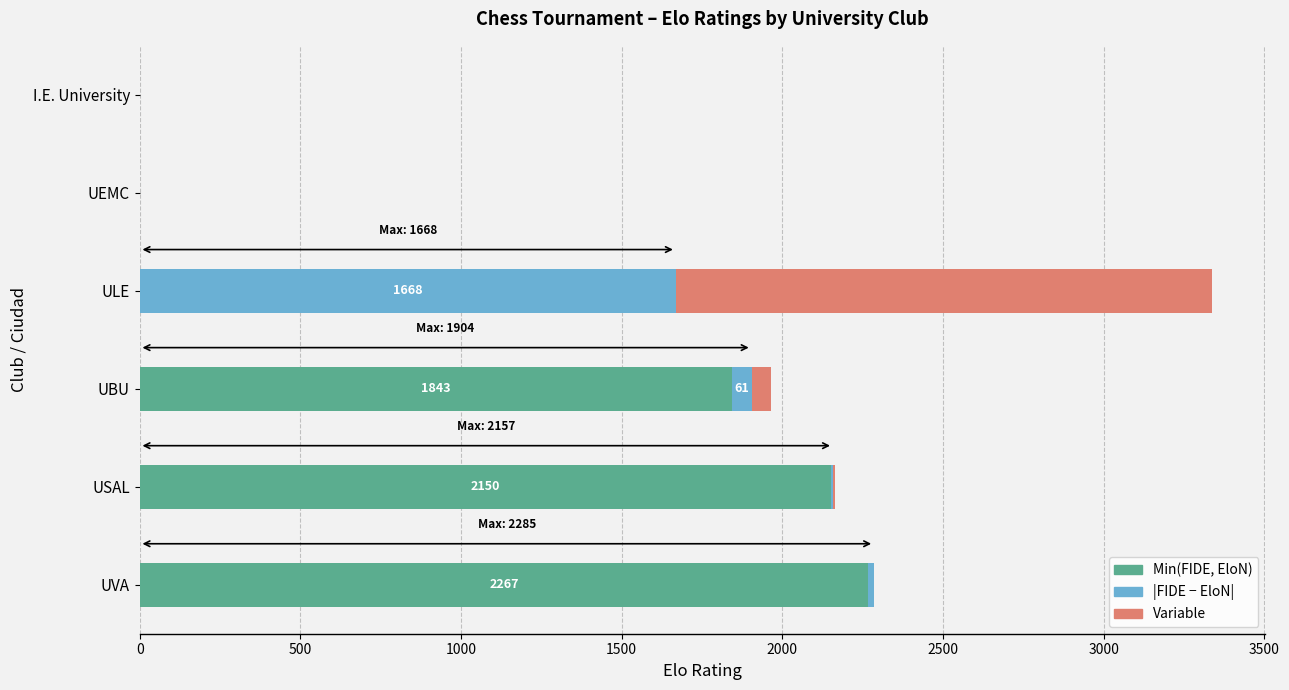

Reading left to right, what are all the values shown in this chart?

Min(FIDE, EloN): 2267	2150	1843	0	0	0
|FIDE - EloN|: 18	7	61	1668	0	0
Variable: 0	7	61	1668	0	0